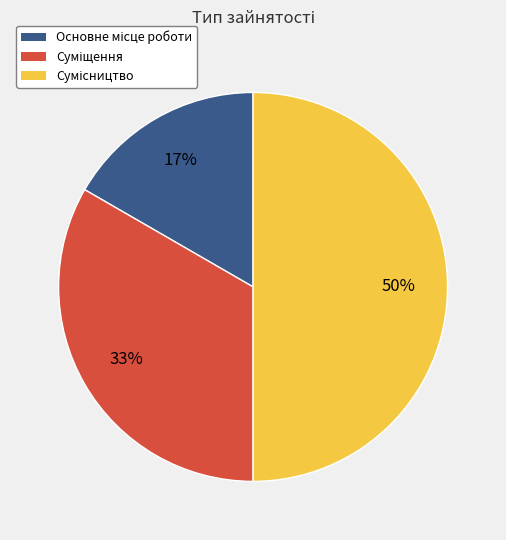

To the nearest percent, what is the difference between the largest and smallest slice percentages?

33%